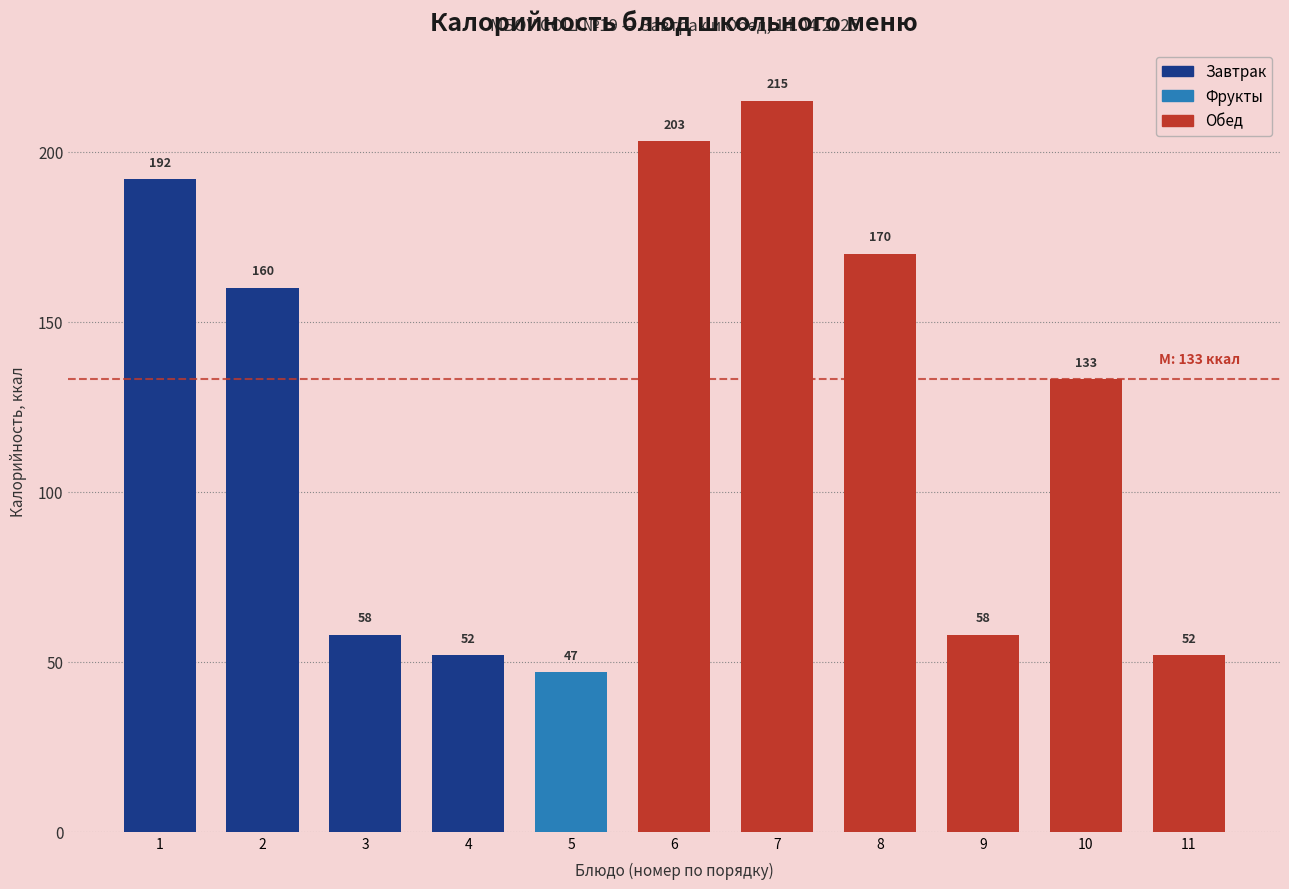

Reading left to right, what are all the values shown in this chart?

192	160	58	52	47	203	215	170	58	133	52